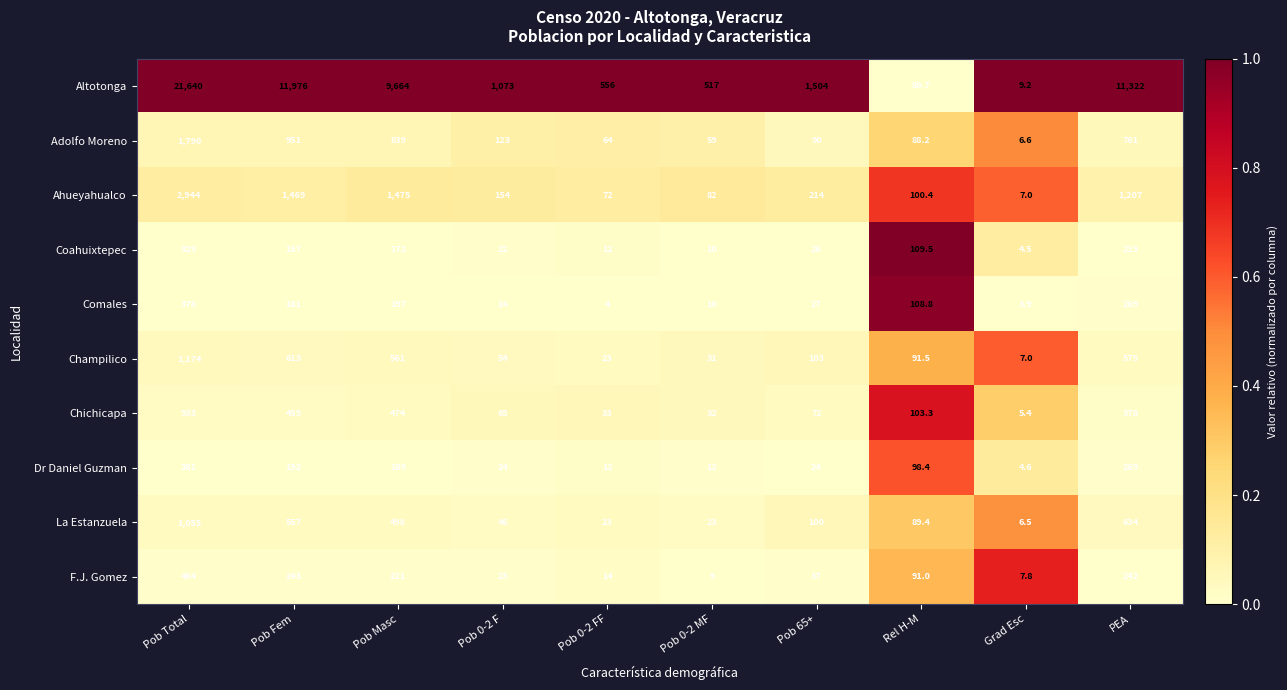

What is the smallest value displayed?

3.9